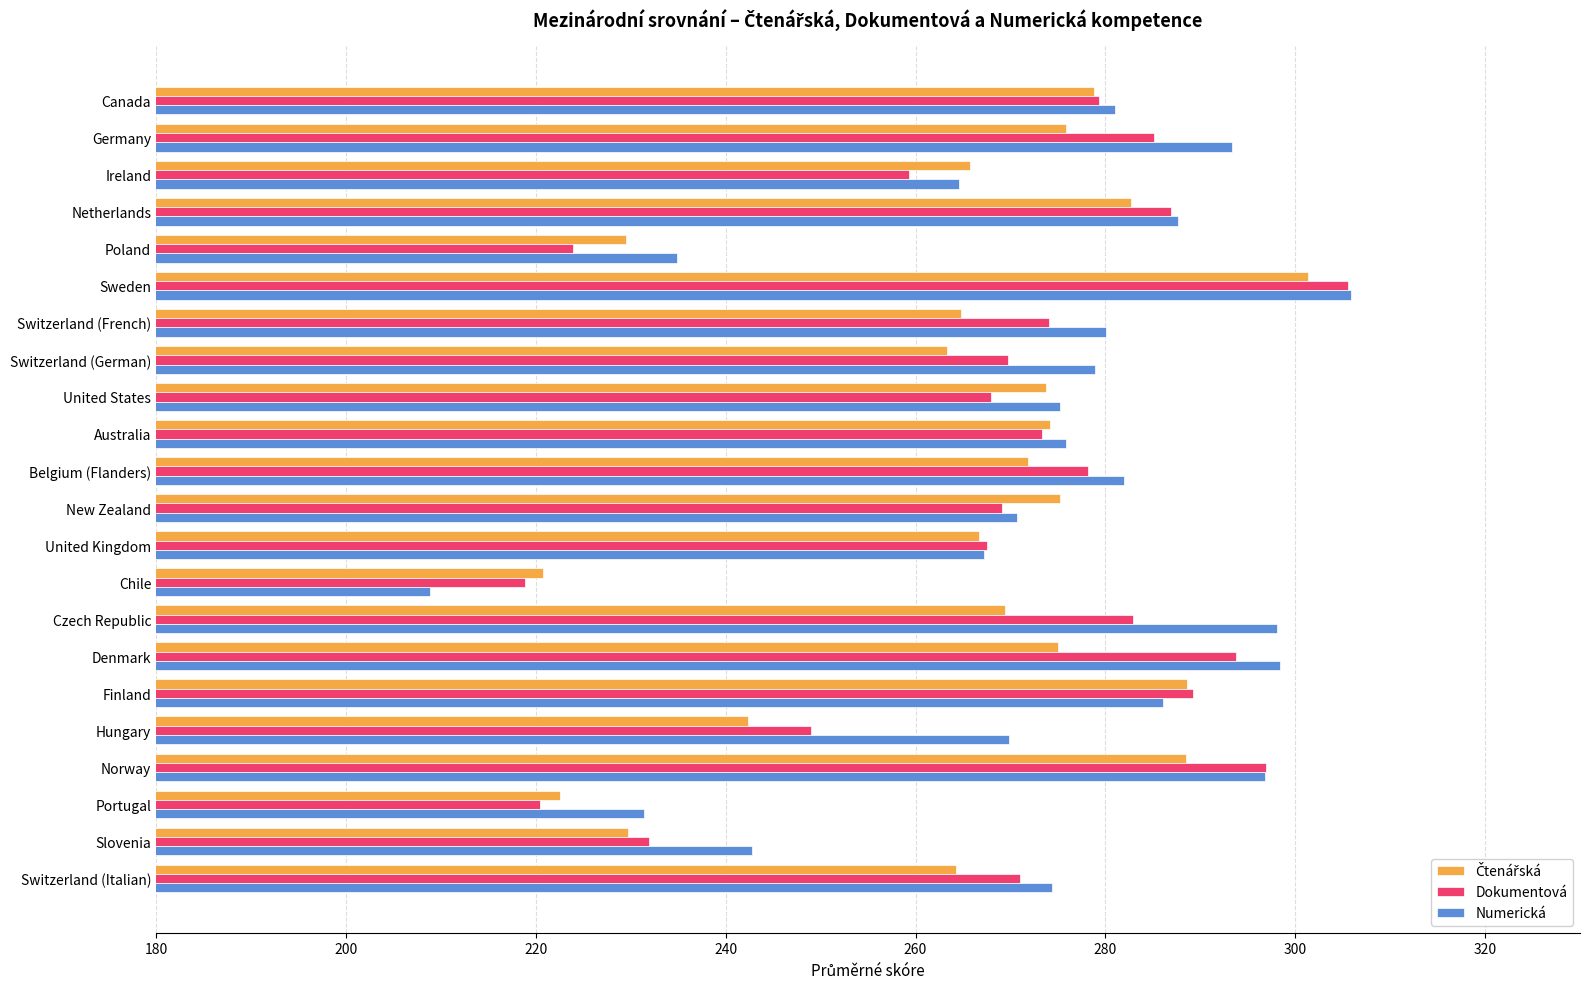

At which category is the sum across all series the highest?

Sweden